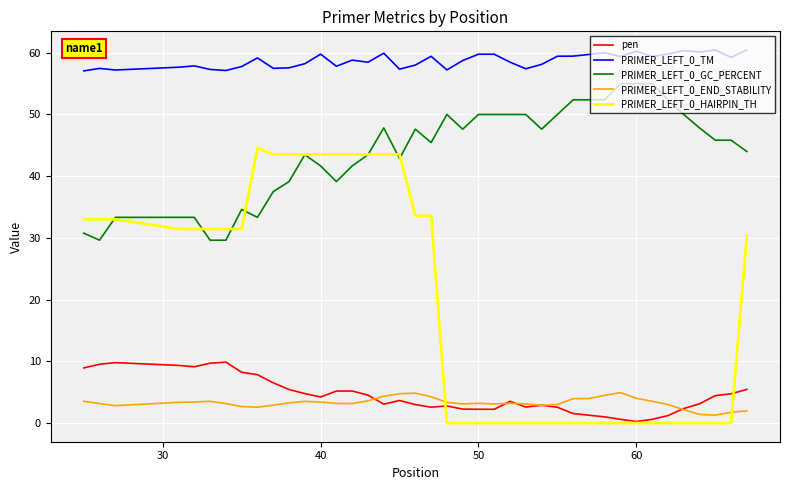

What is the lowest value of the PRIMER_LEFT_0_TM series?

57.1